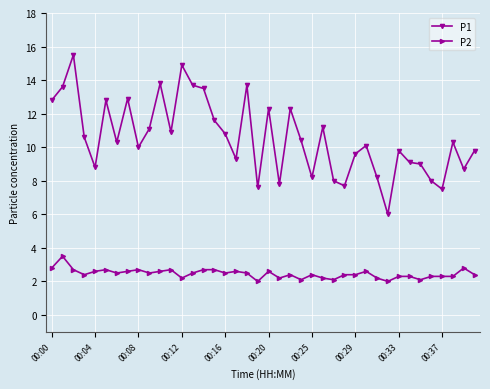

What is the value of the P2 point at the 25th from the left?

2.4